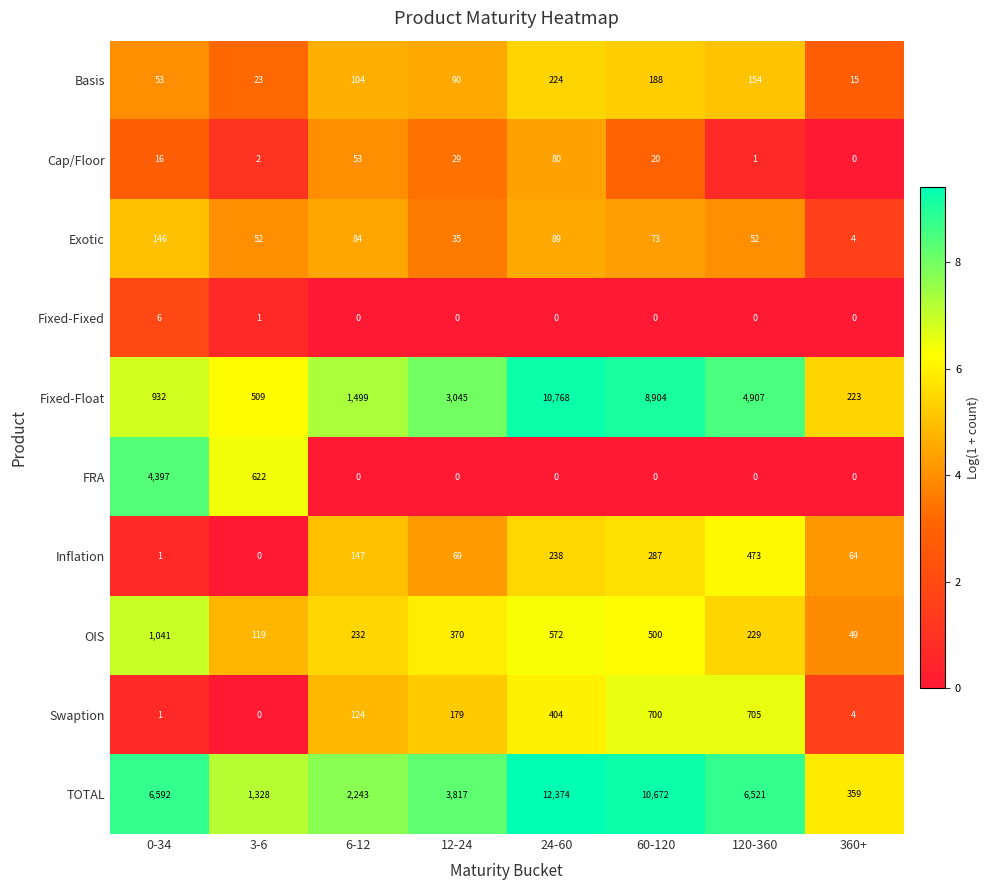

What is the difference between the highest and lowest values at 120-360?

6521